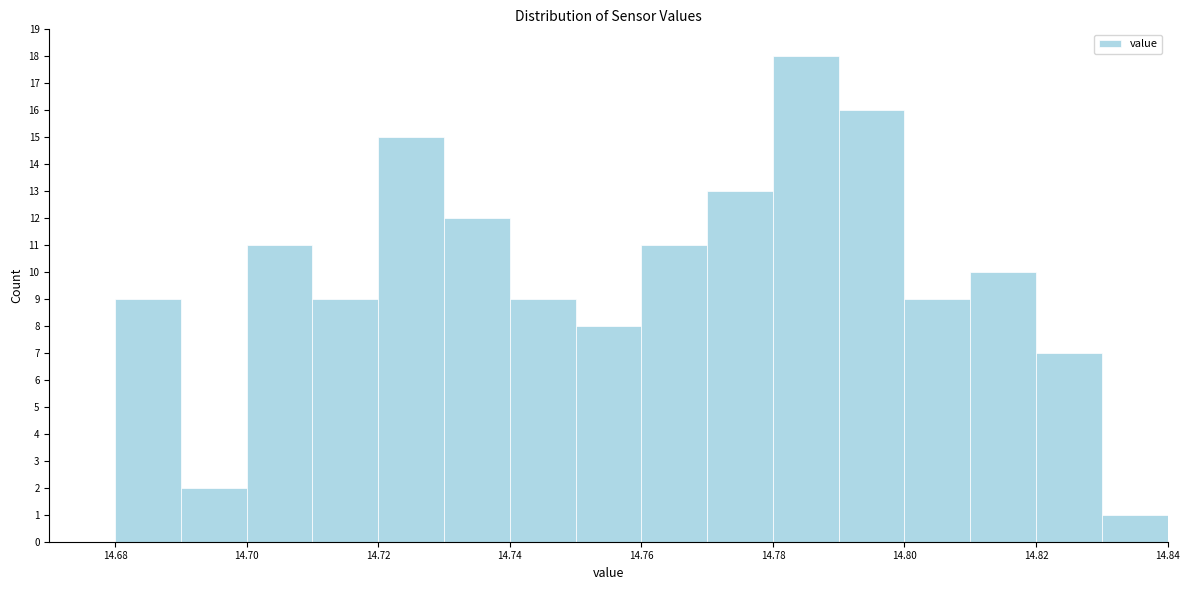

How tall is the bar that spans 14.79 to 14.80 on the x-axis? The values are not printed on the chart, so give them approximately, as read against the axis.

16